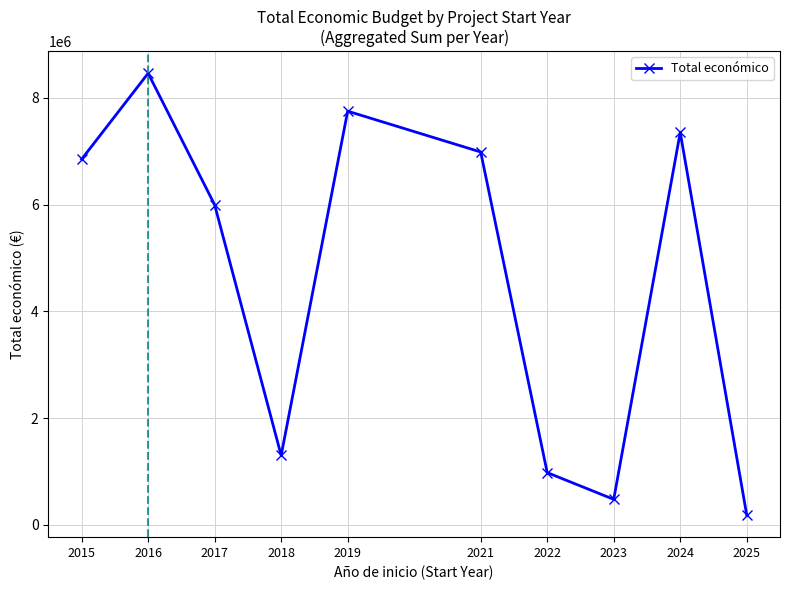

True or false: there are more than 2 points higher than both neighbors.

True